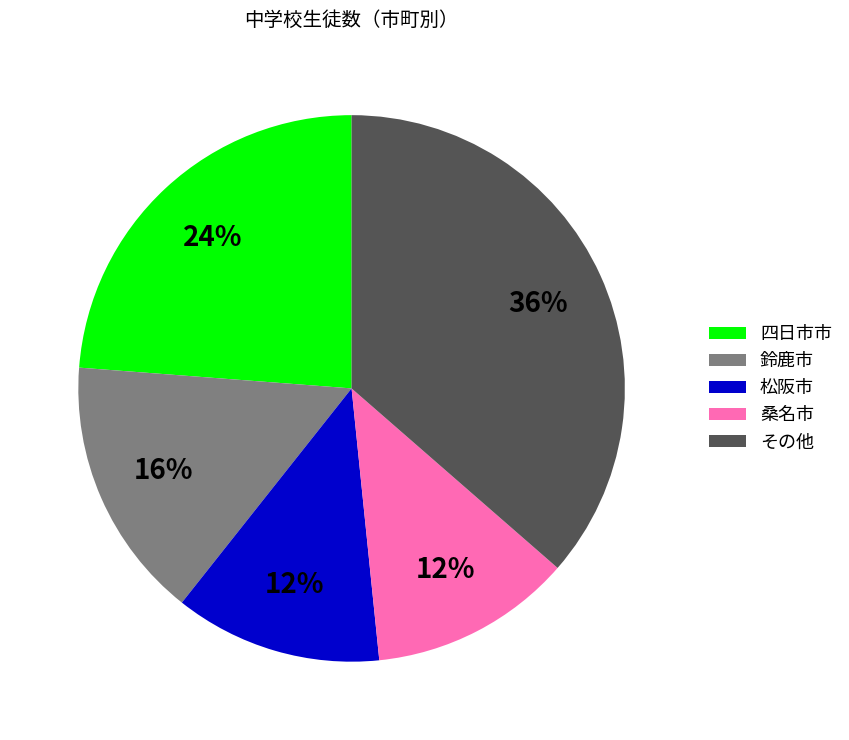

To the nearest percent, what portion does 四日市市 represent?

24%